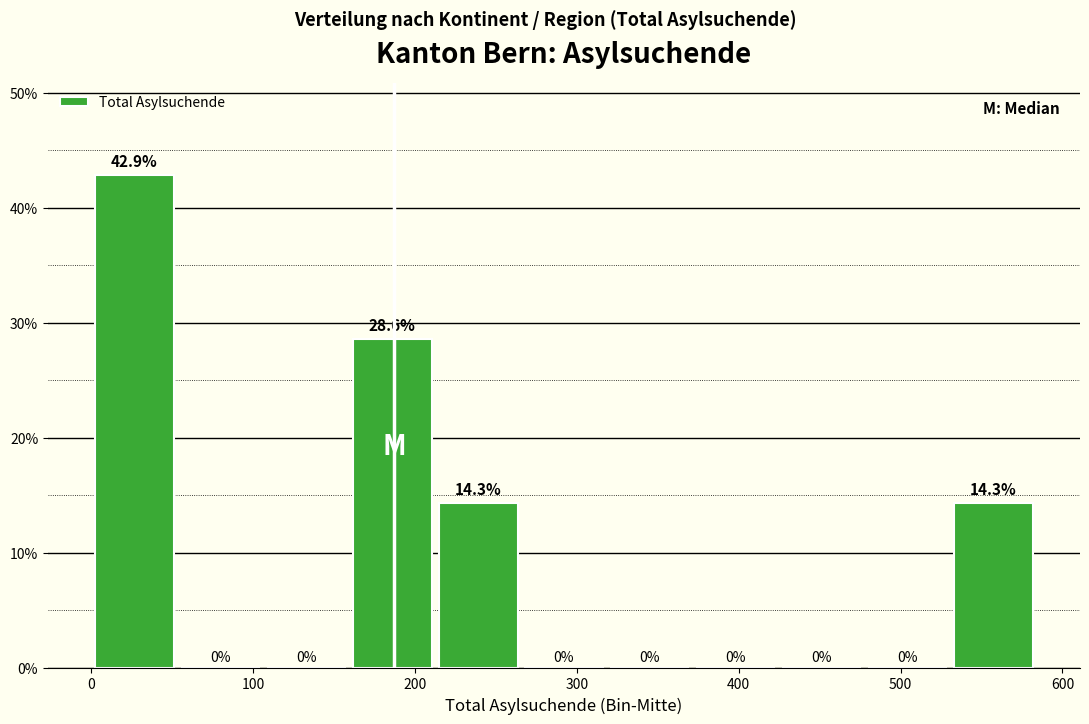

What is the height of the bar covering 160 to 210 on the x-axis? The bar edges are not printed on the chart, so give them approximately, as read against the axis.

28.6